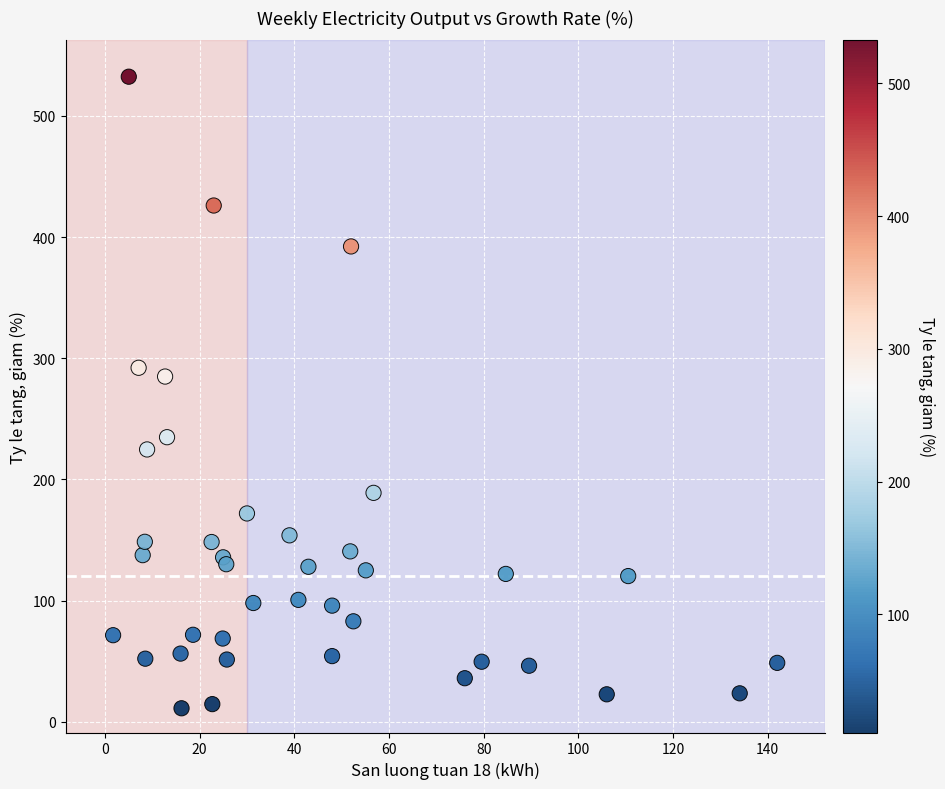

What Y value in the scatter plot is closest to 271?

284.9